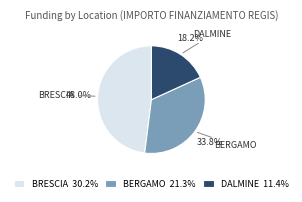

What is the largest slice in the pie chart?

BRESCIA 30.2%